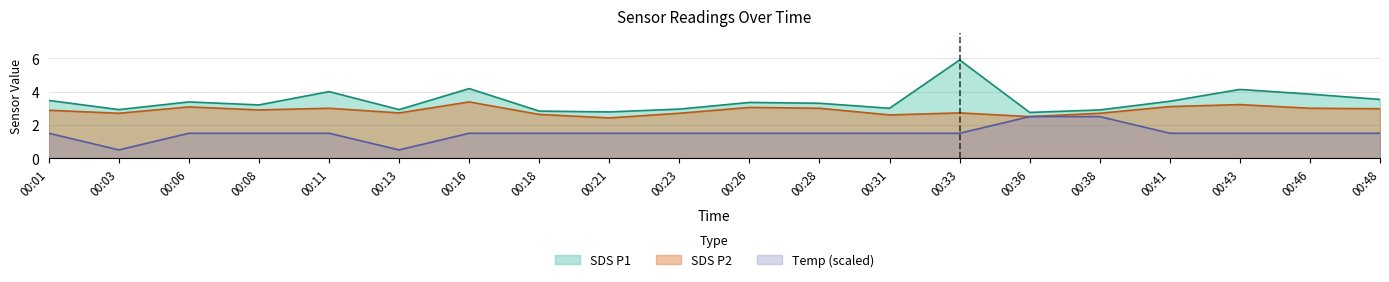

What is the value of the Temp point at the 9th from the left?

1.5